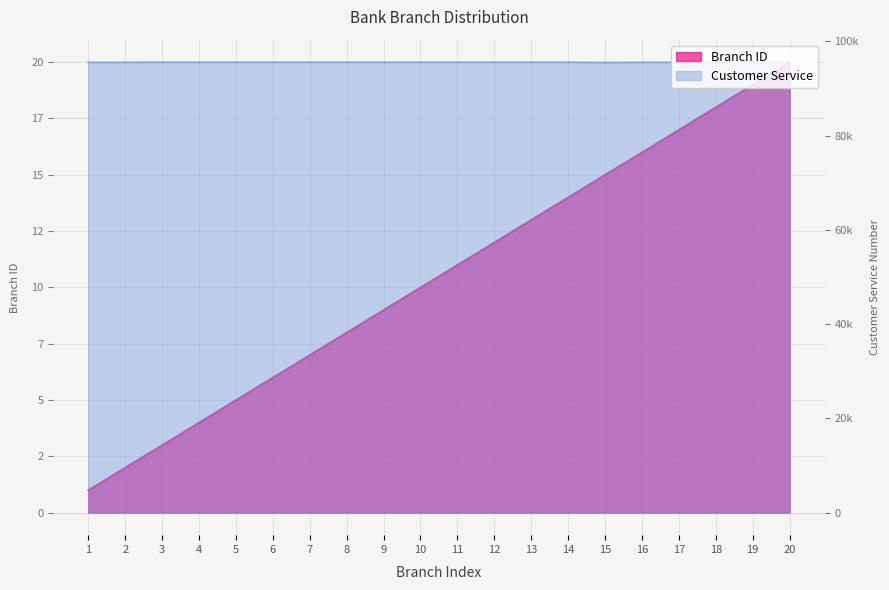

What is the difference between the second highest and second lowest values in the Customer Service series?

19